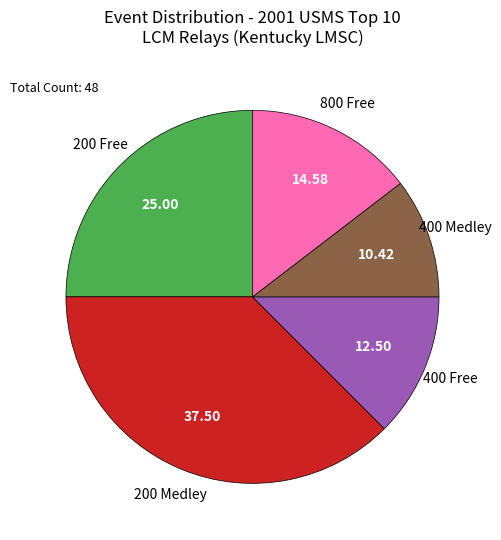

Which slice is the largest?

200 Medley